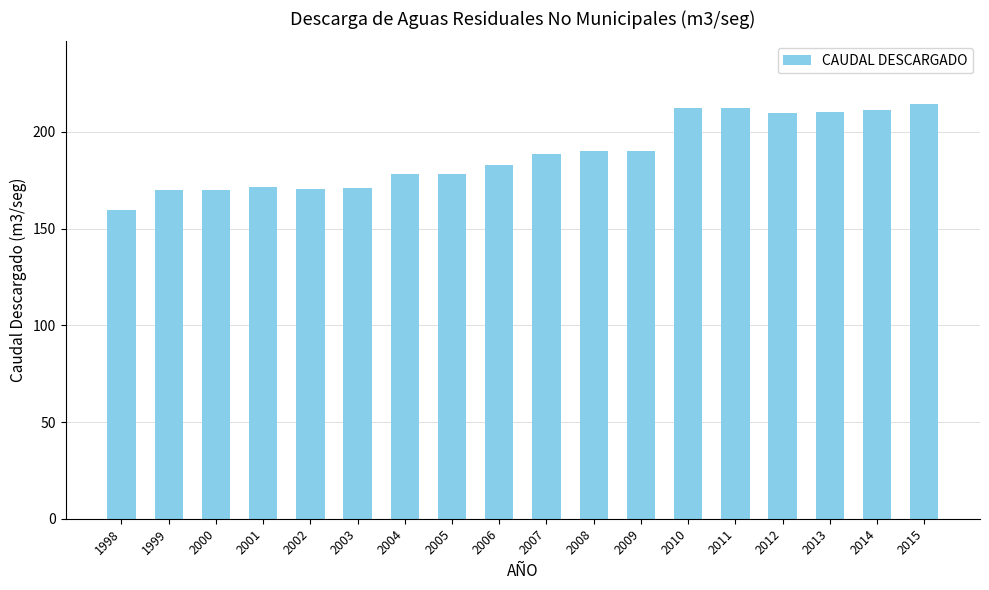

The chart shows a value of 338.5 at 2012. True or false?

False